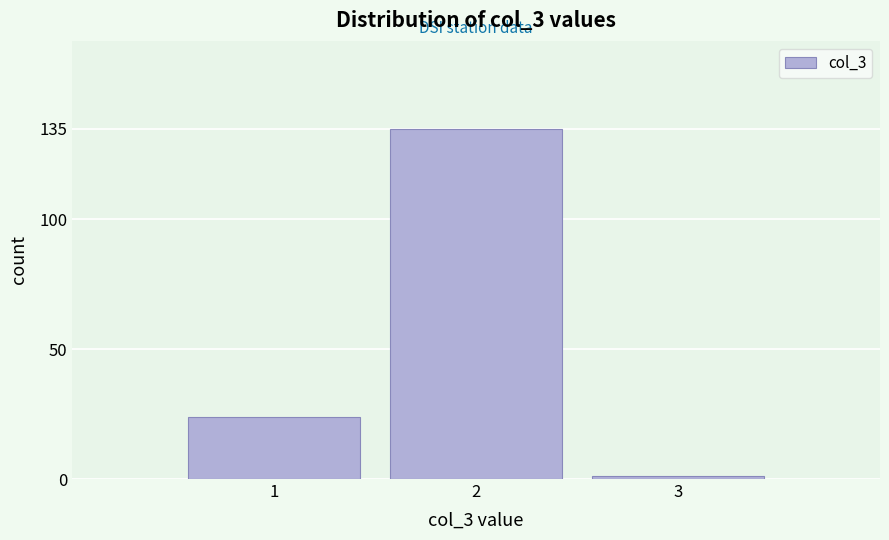

Reading left to right, list all the values displayed in this chart.

1=24	2=135	3=1